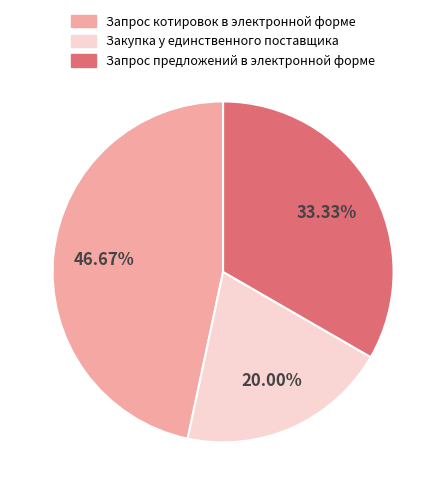

How many segments does this pie chart have?

3